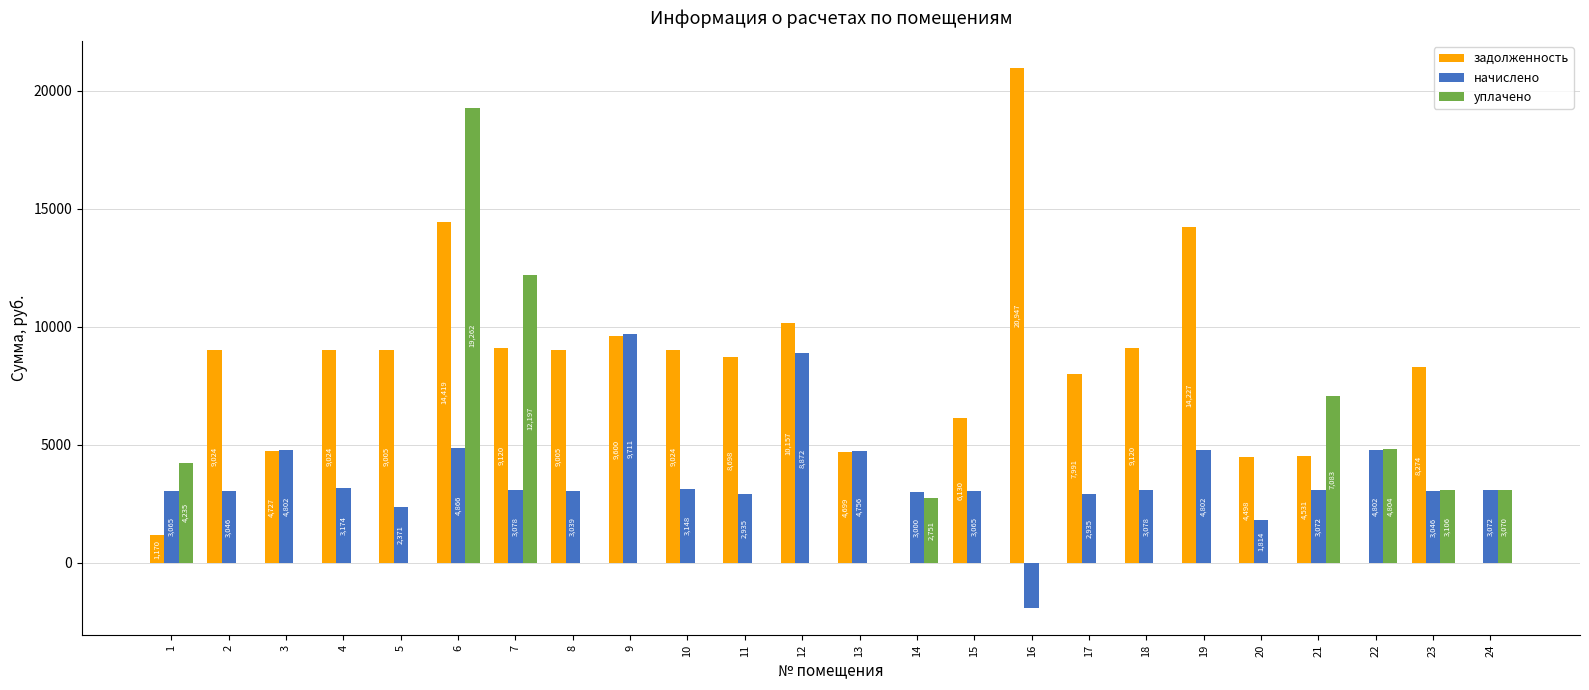

At which category does the chart reach its peak across all series?

16